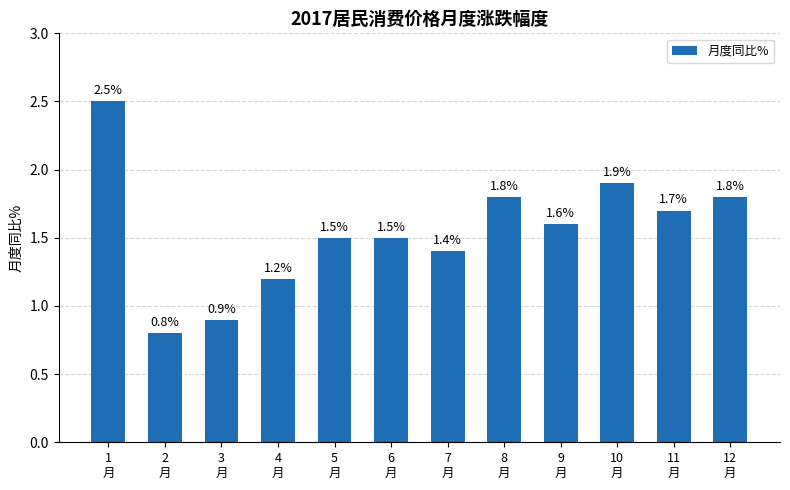

What is the sum of the values at 3
月 and 11
月?

2.6